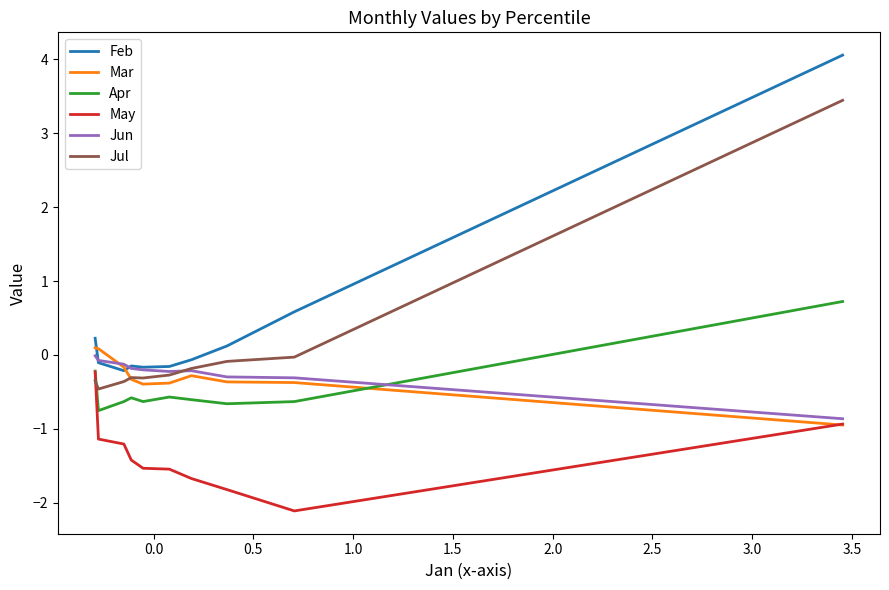

Is this an area chart (filled region under the line)?

No